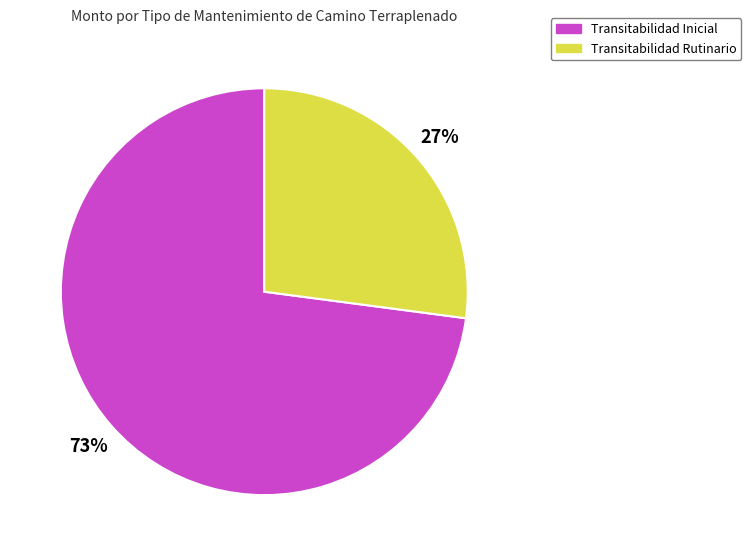

Which has a higher value, Transitabilidad Rutinario or Transitabilidad Inicial?

Transitabilidad Inicial